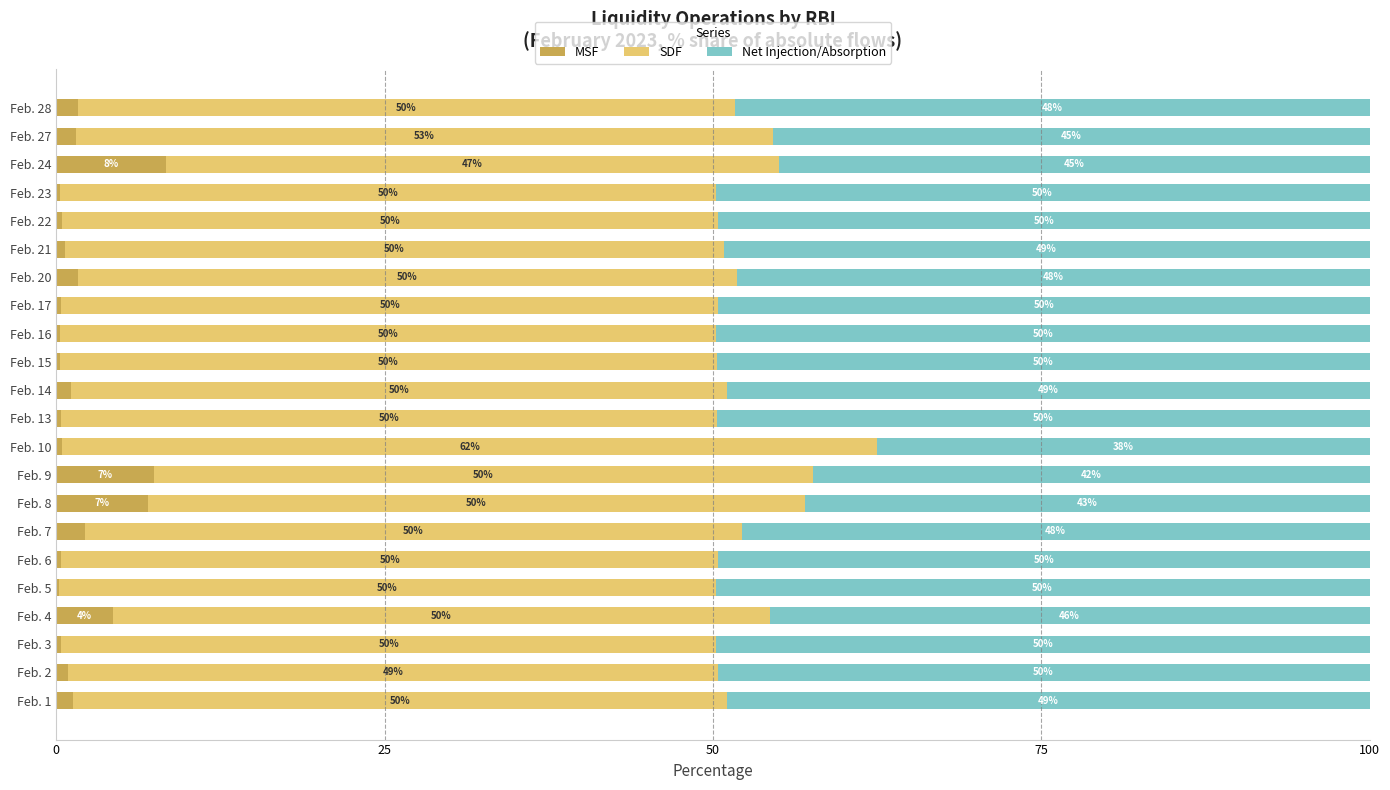

How many categories are shown in the chart?

22